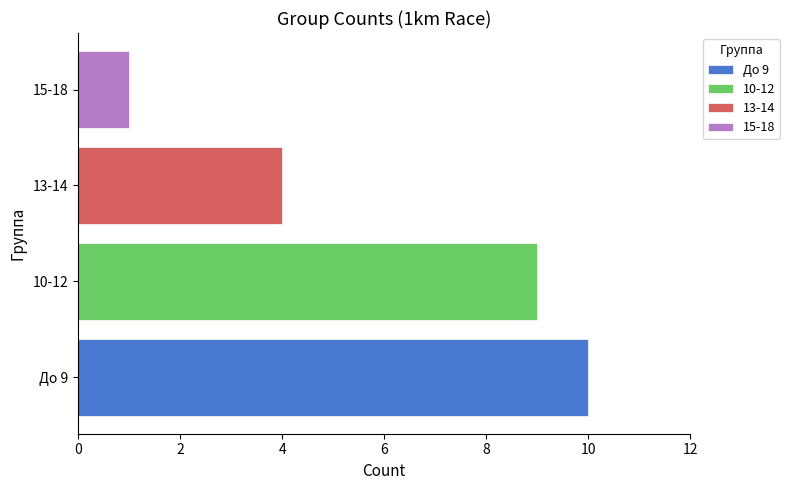

How many data points does each series have?

4